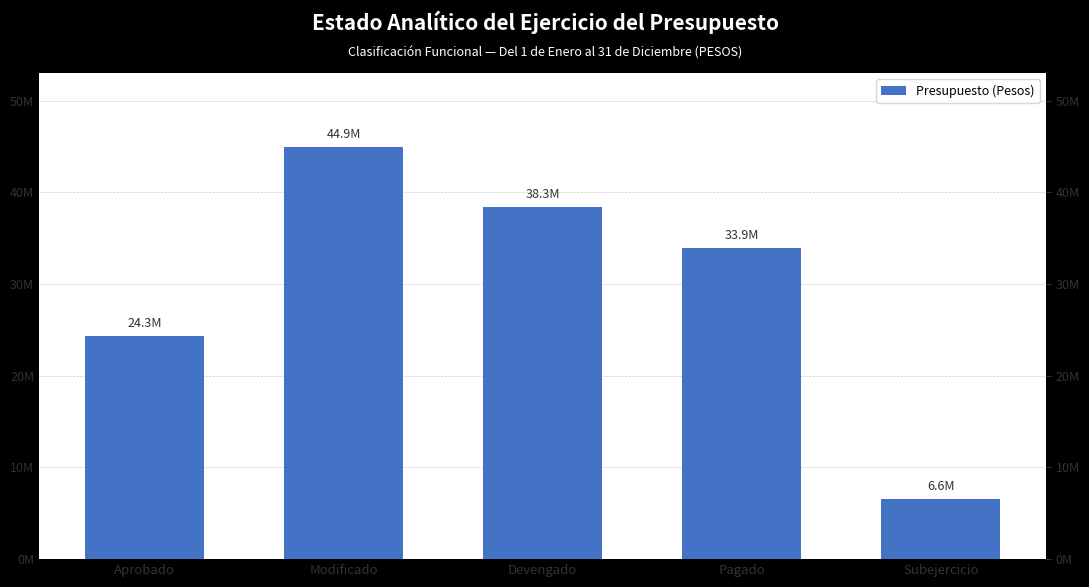

Between Modificado and Subejercicio, which is larger?

Modificado